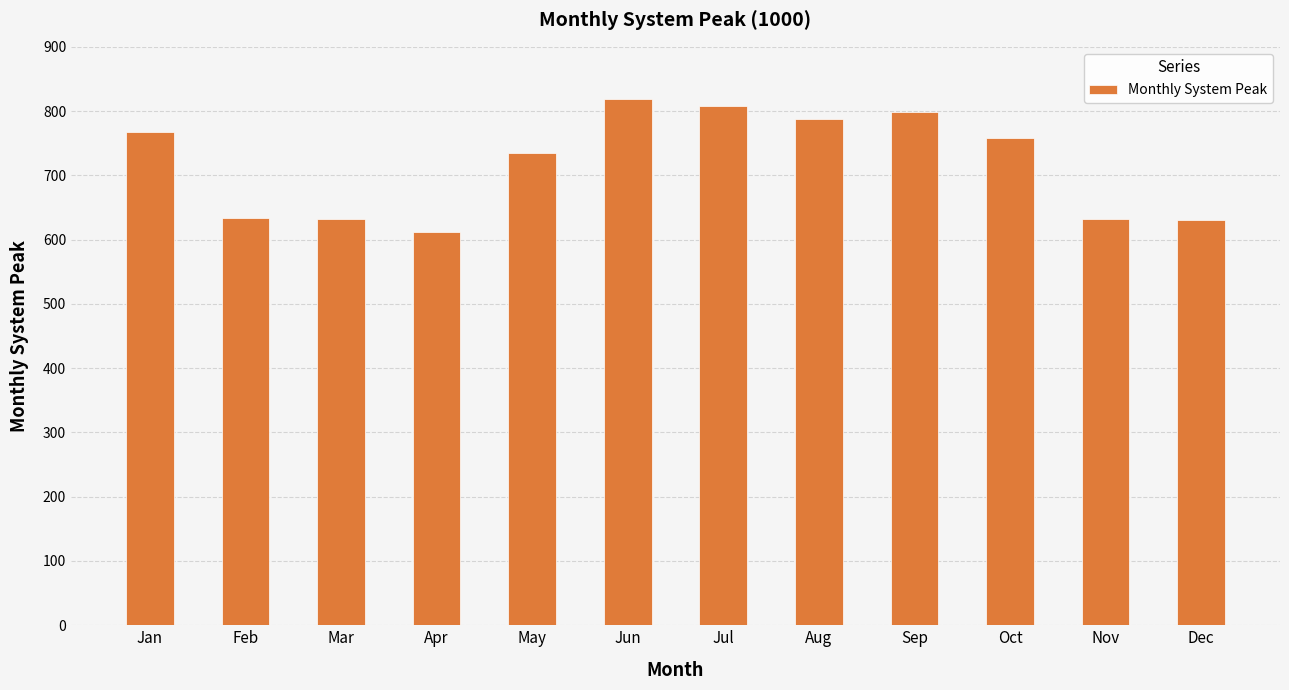

Which category has the highest value across all series?

Jun